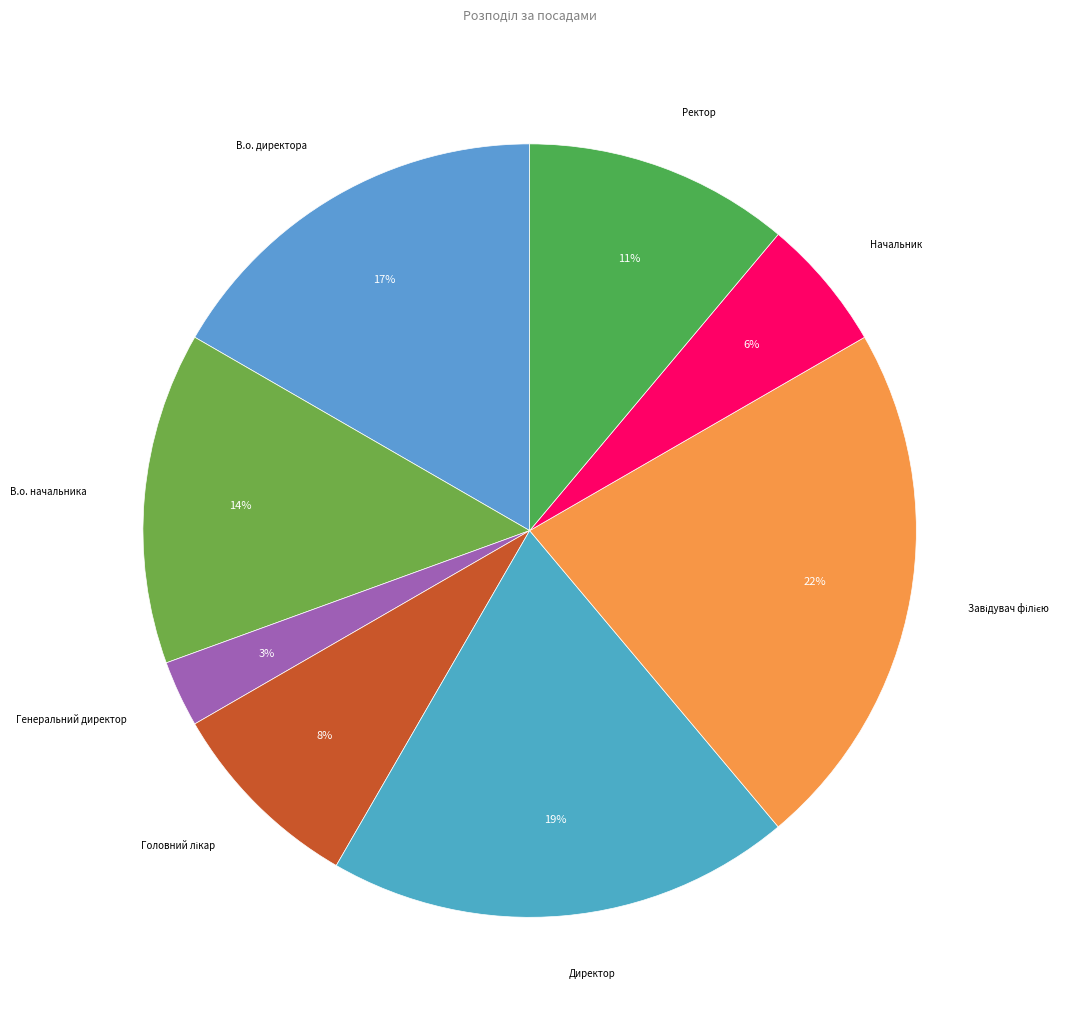

To the nearest percent, what is the average slice percentage?

12%